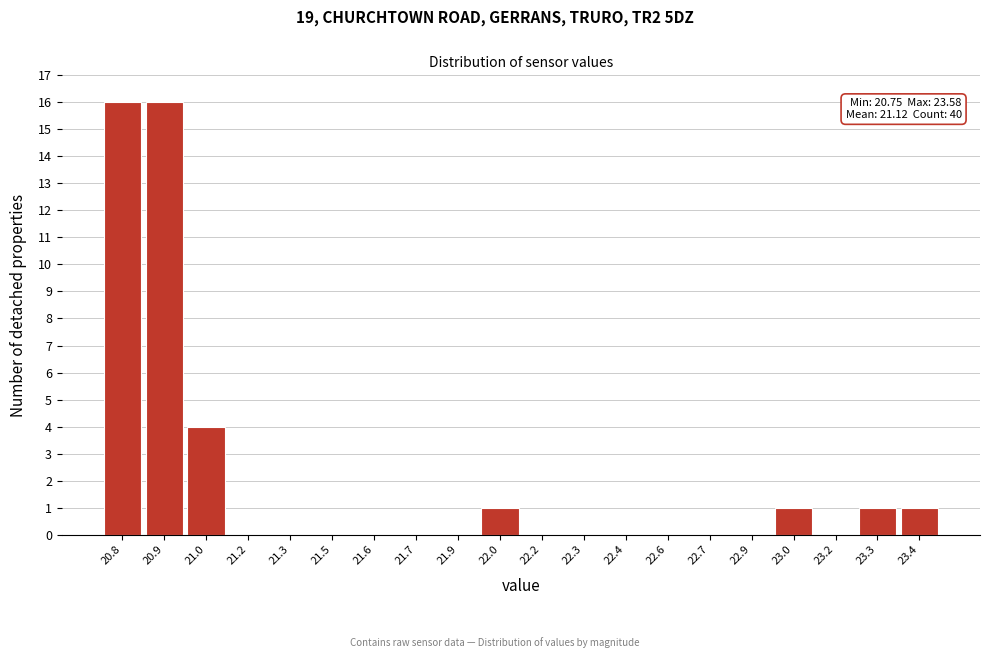

Reading right to left, what are all the values shown in this chart?

23.4=1	23.3=1	23.2=0	23.0=1	22.9=0	22.7=0	22.6=0	22.4=0	22.3=0	22.2=0	22.0=1	21.9=0	21.7=0	21.6=0	21.5=0	21.3=0	21.2=0	21.0=4	20.9=16	20.8=16